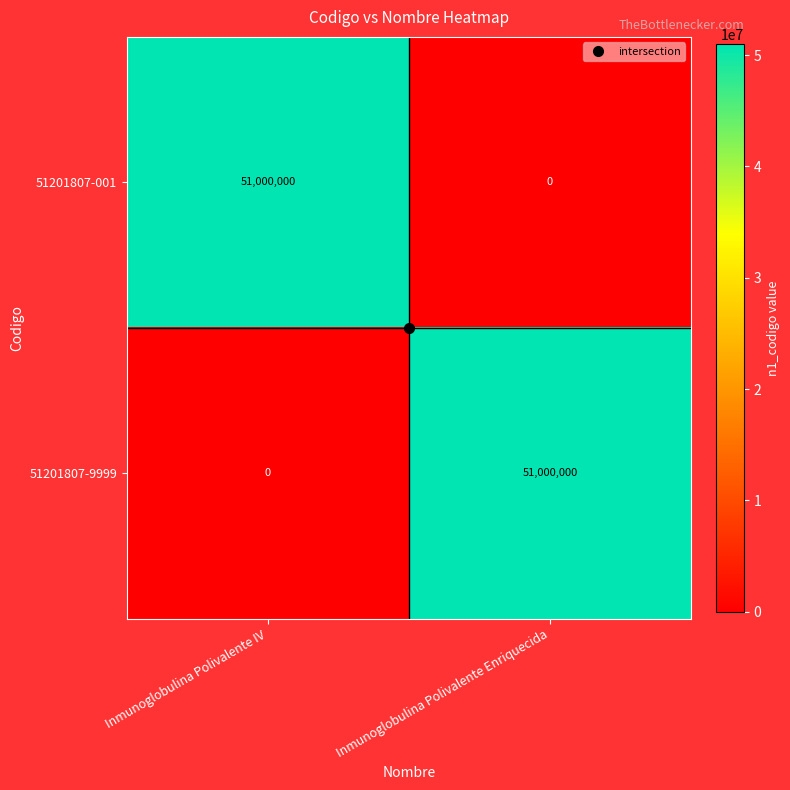

What is the maximum value shown in the chart?

51000000